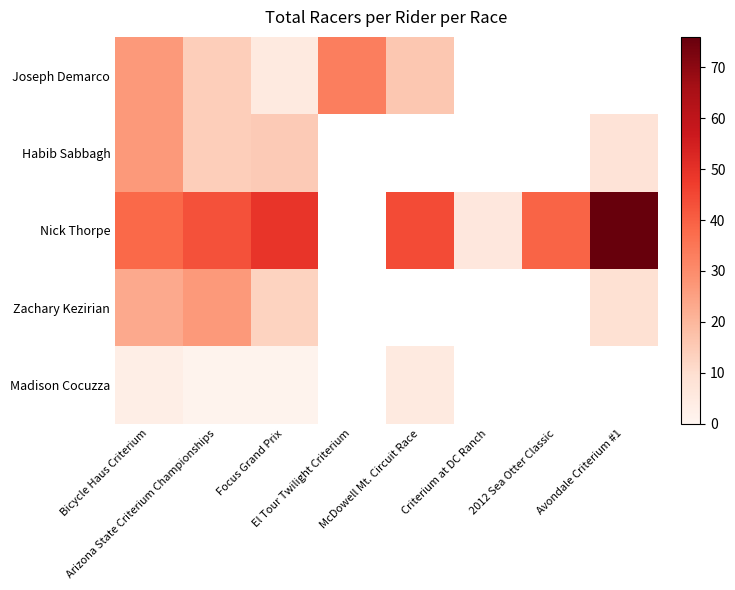

Read the Joseph Demarco value at Bicycle Haus Criterium.

27.0